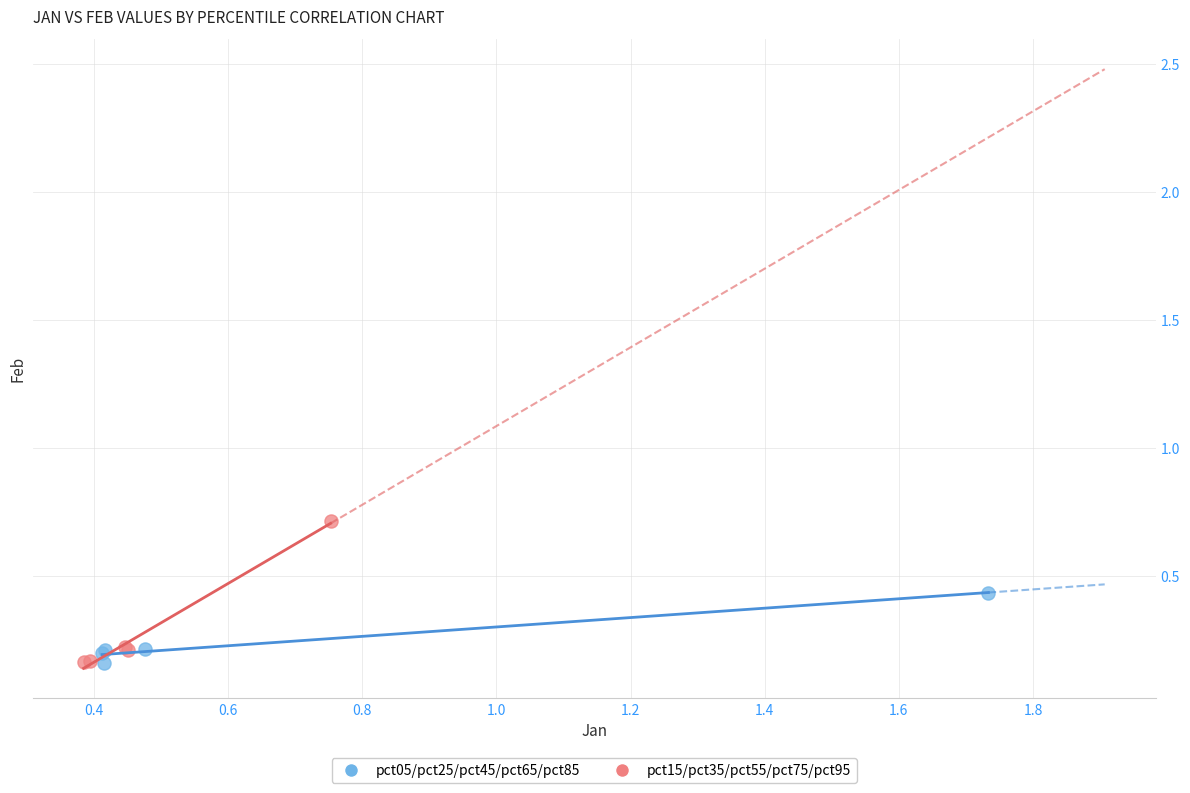

What are all the series names shown in the legend?

pct05/pct25/pct45/pct65/pct85, pct15/pct35/pct55/pct75/pct95